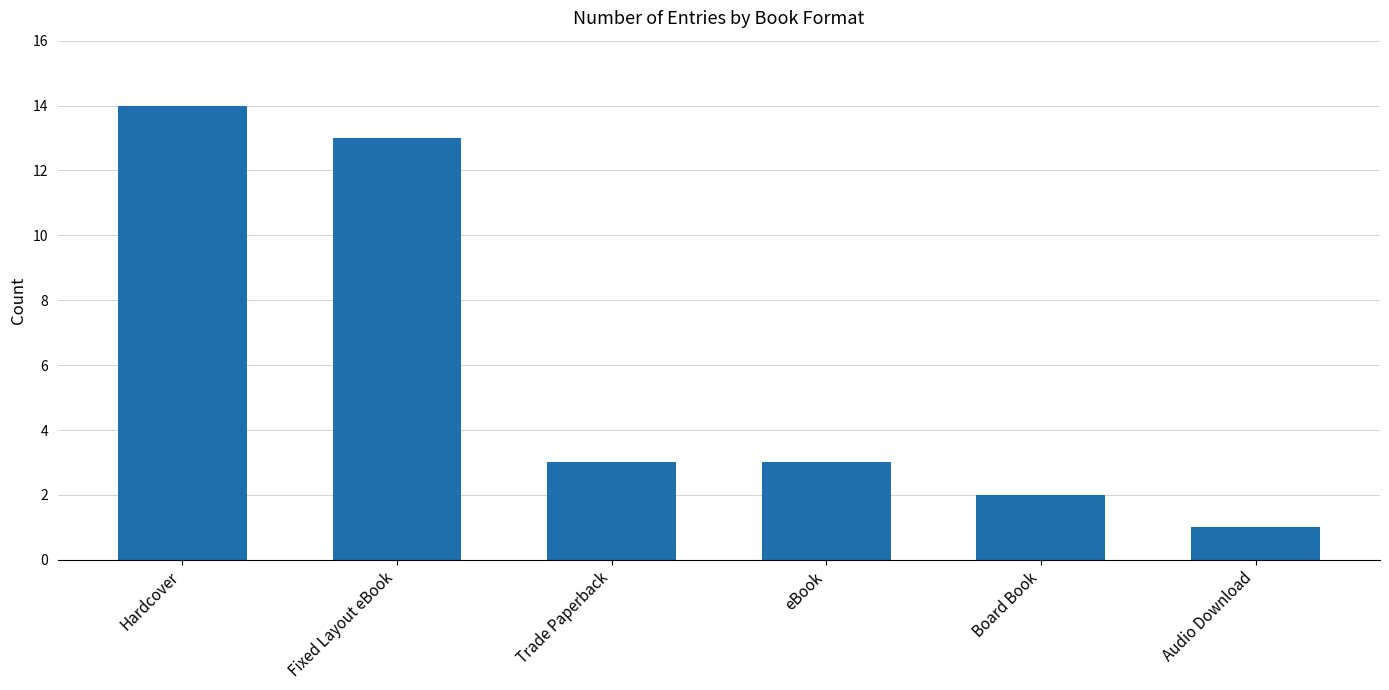

What is the approximate value at eBook, to the nearest 5?

5